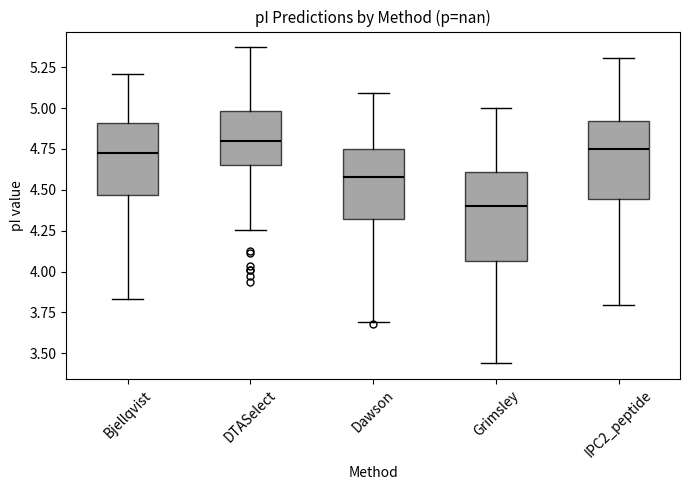

Reading left to right, transcribe this box plot: for each box, give where its median line is, the range the box spans, and where its two whiskers end, as read against the y-axis. The values are not printed on the chart, so give them approximately, as read against the axis.

Bjellqvist: median 4.70, box 4.45 to 4.90, whiskers 3.85 to 5.20
DTASelect: median 4.80, box 4.65 to 5.00, whiskers 4.25 to 5.35
Dawson: median 4.60, box 4.30 to 4.75, whiskers 3.70 to 5.10
Grimsley: median 4.40, box 4.05 to 4.60, whiskers 3.45 to 5.00
IPC2_peptide: median 4.75, box 4.45 to 4.90, whiskers 3.80 to 5.30